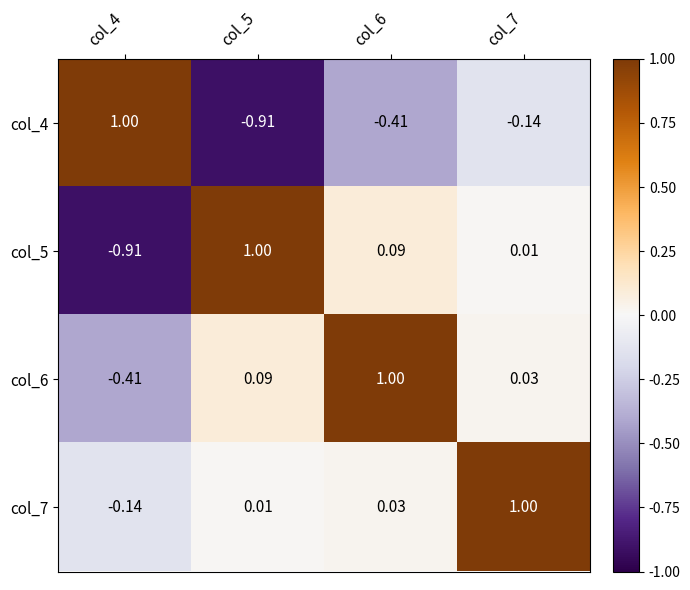

At col_7, list the series in order from largest to smallest.

col_7, col_6, col_5, col_4